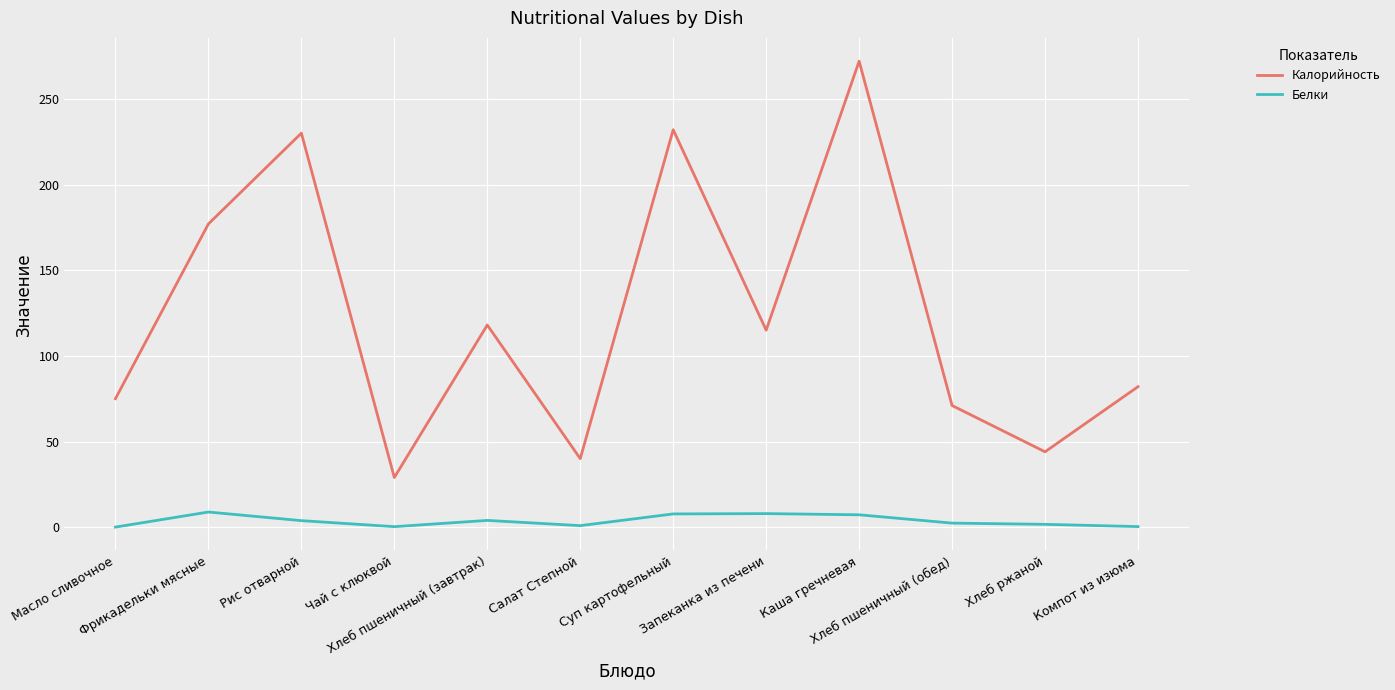

True or false: Калорийность and Белки cross at least once.

False